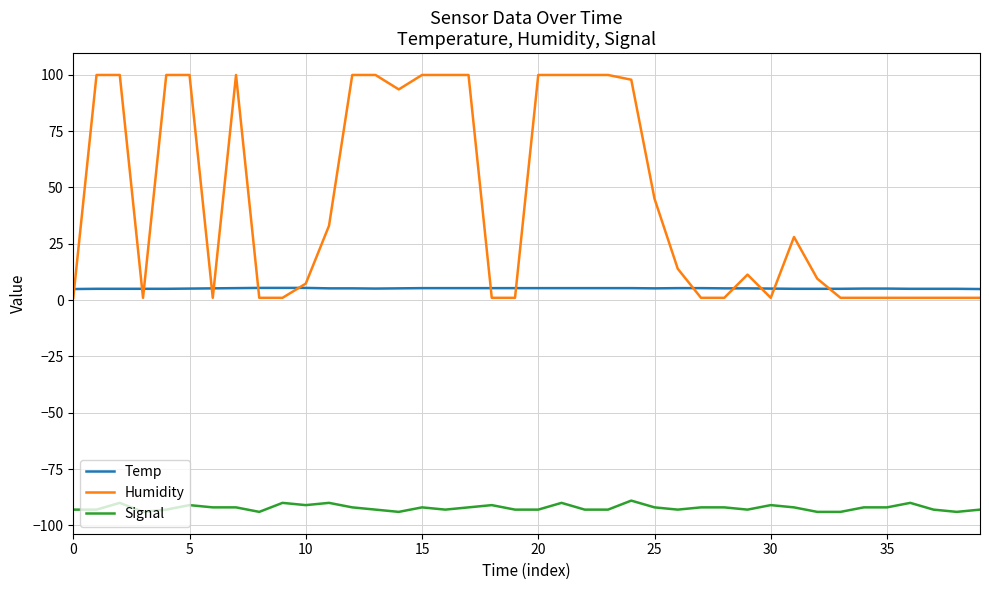

Which series has the widest spread of values?

Humidity